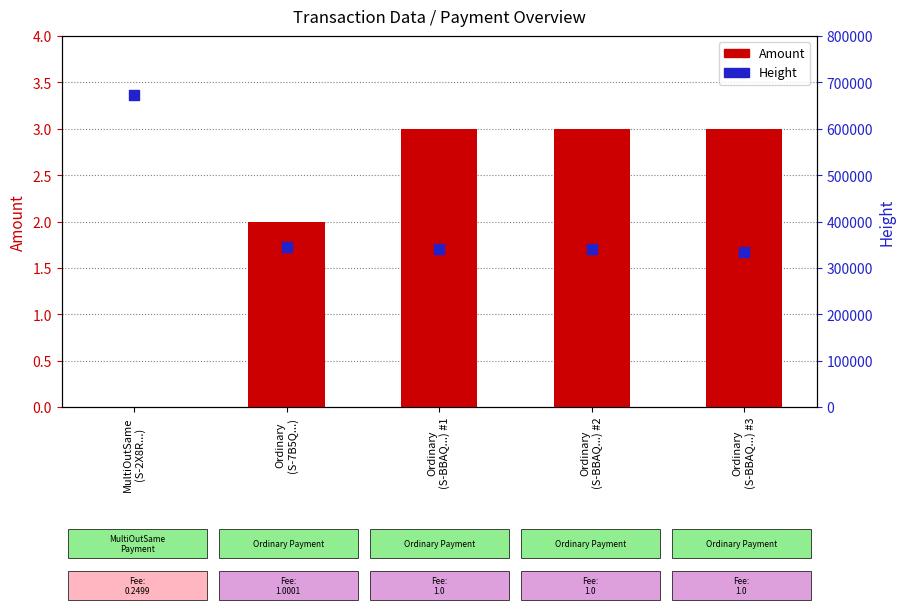

Which series has the widest spread of Y values?

Height